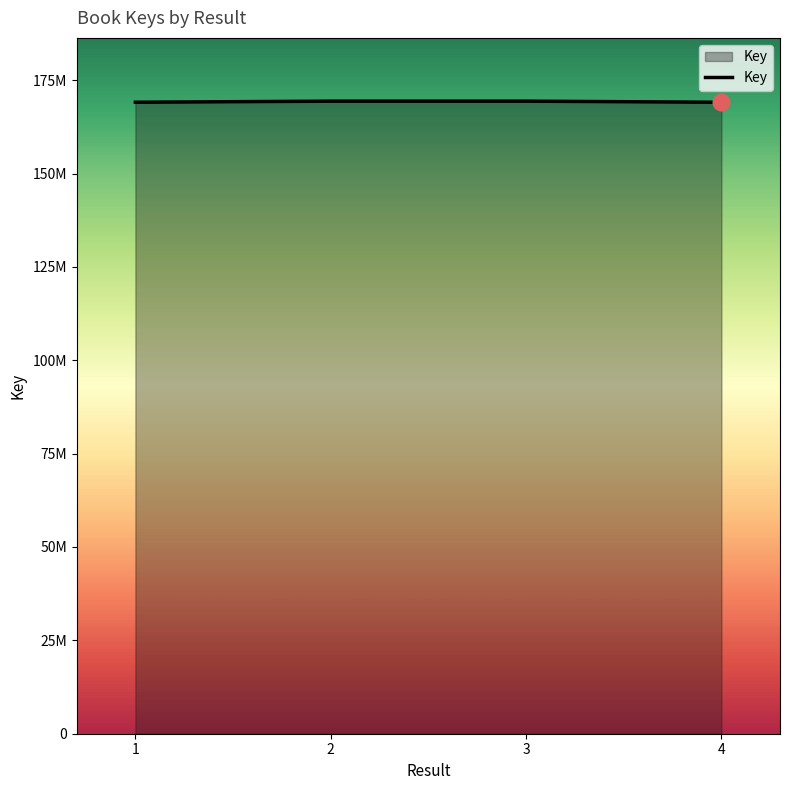

At which label is the value closest to 169237109?

1